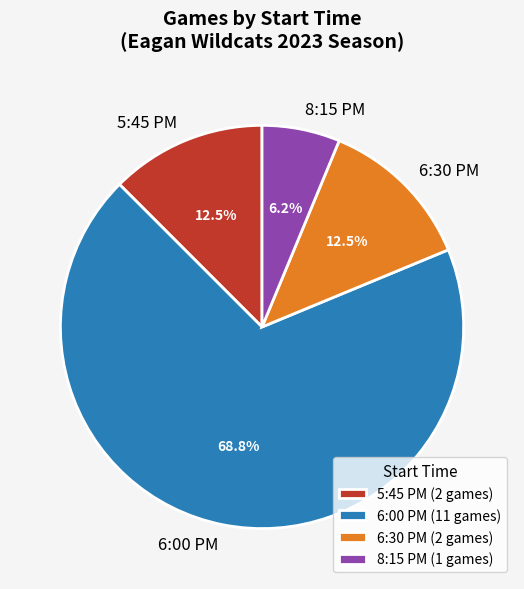

Is there any slice that represents more than half of the pie?

Yes